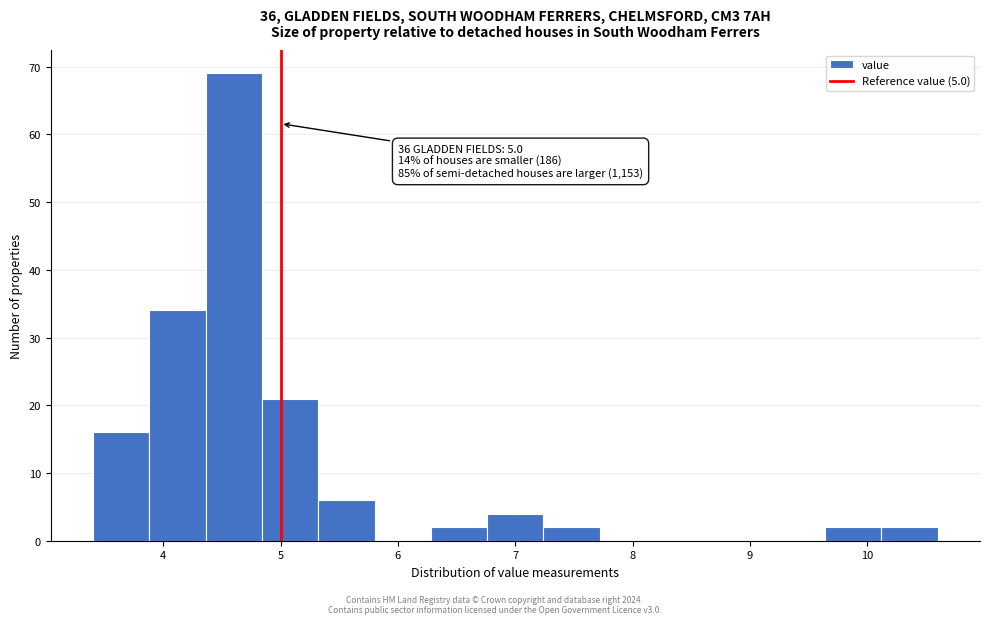

Over which range of the x-axis is the bar tallest?

4.36 to 4.84